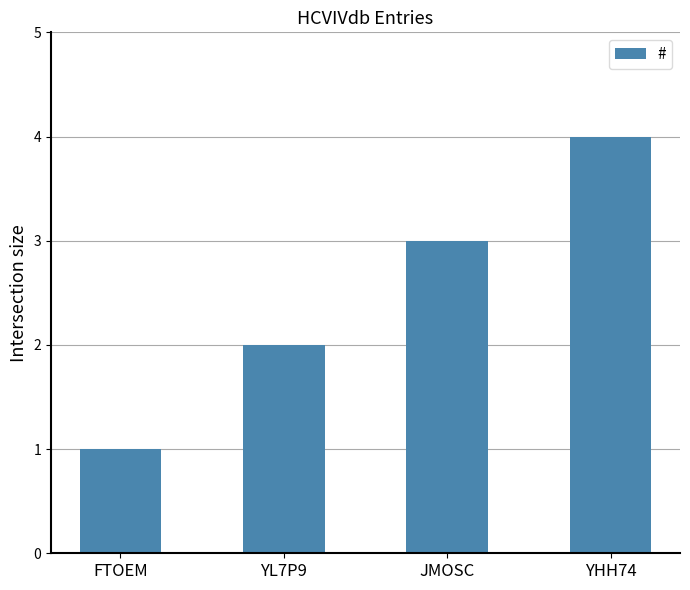

List the labels in order of value, smallest first.

FTOEM, YL7P9, JMOSC, YHH74